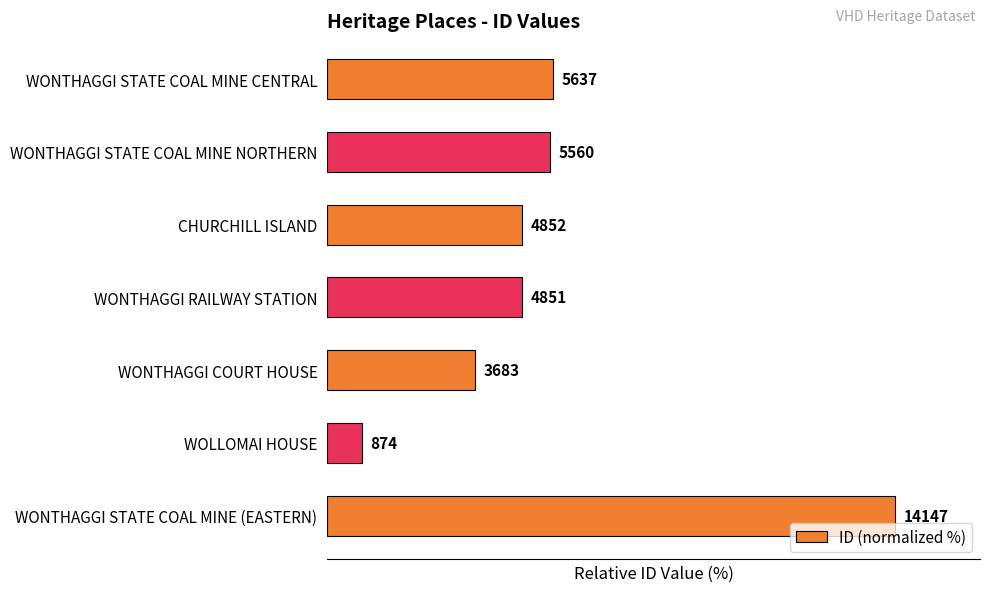

Does the chart contain any negative values?

No